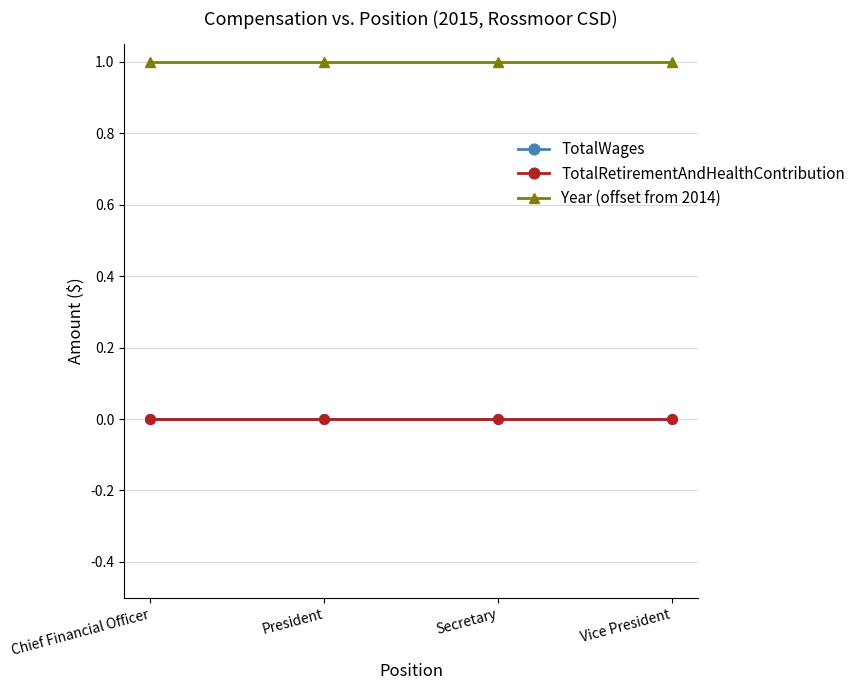

Is this an area chart (filled region under the line)?

No